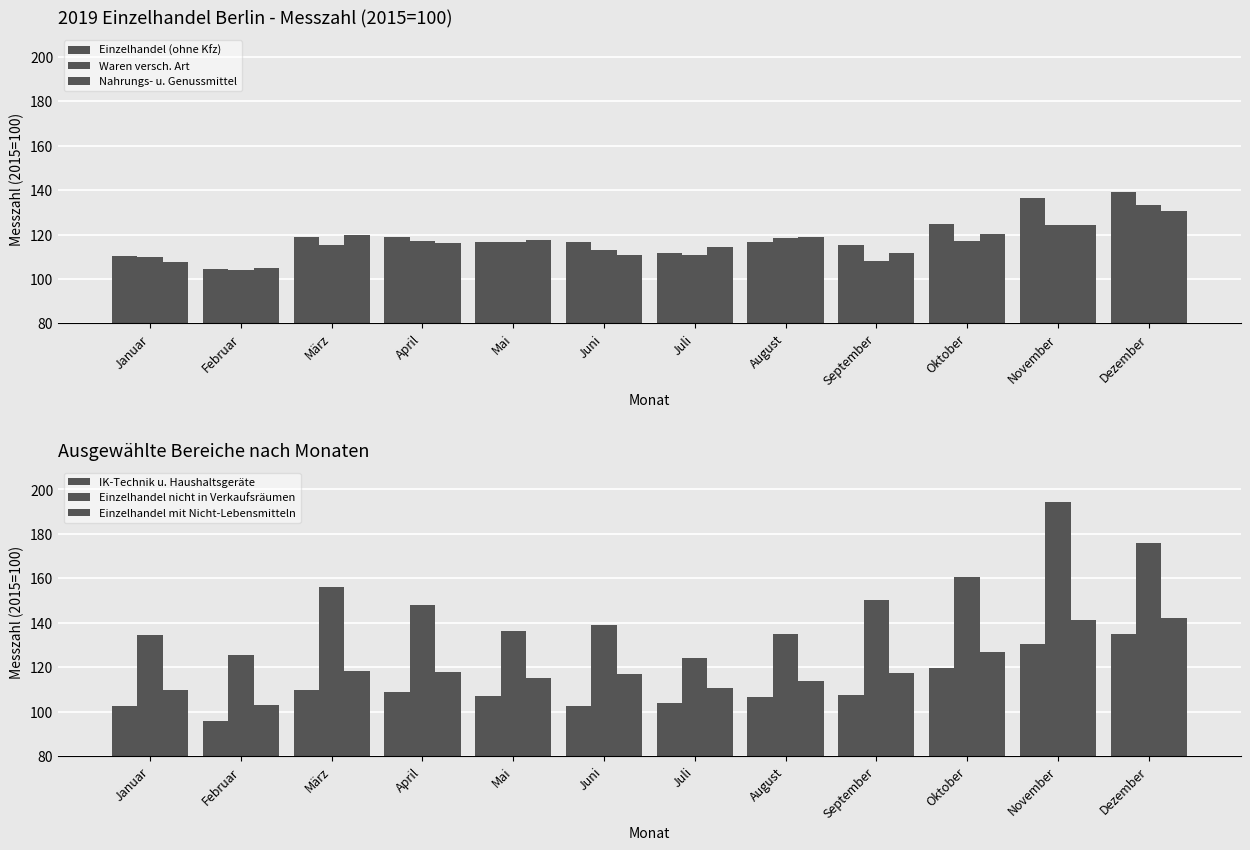

Rank the categories by IK-Technik u. Haushaltsgeräte value from highest to lowest.

Dezember, November, Oktober, März, April, September, Mai, August, Juli, Juni, Januar, Februar